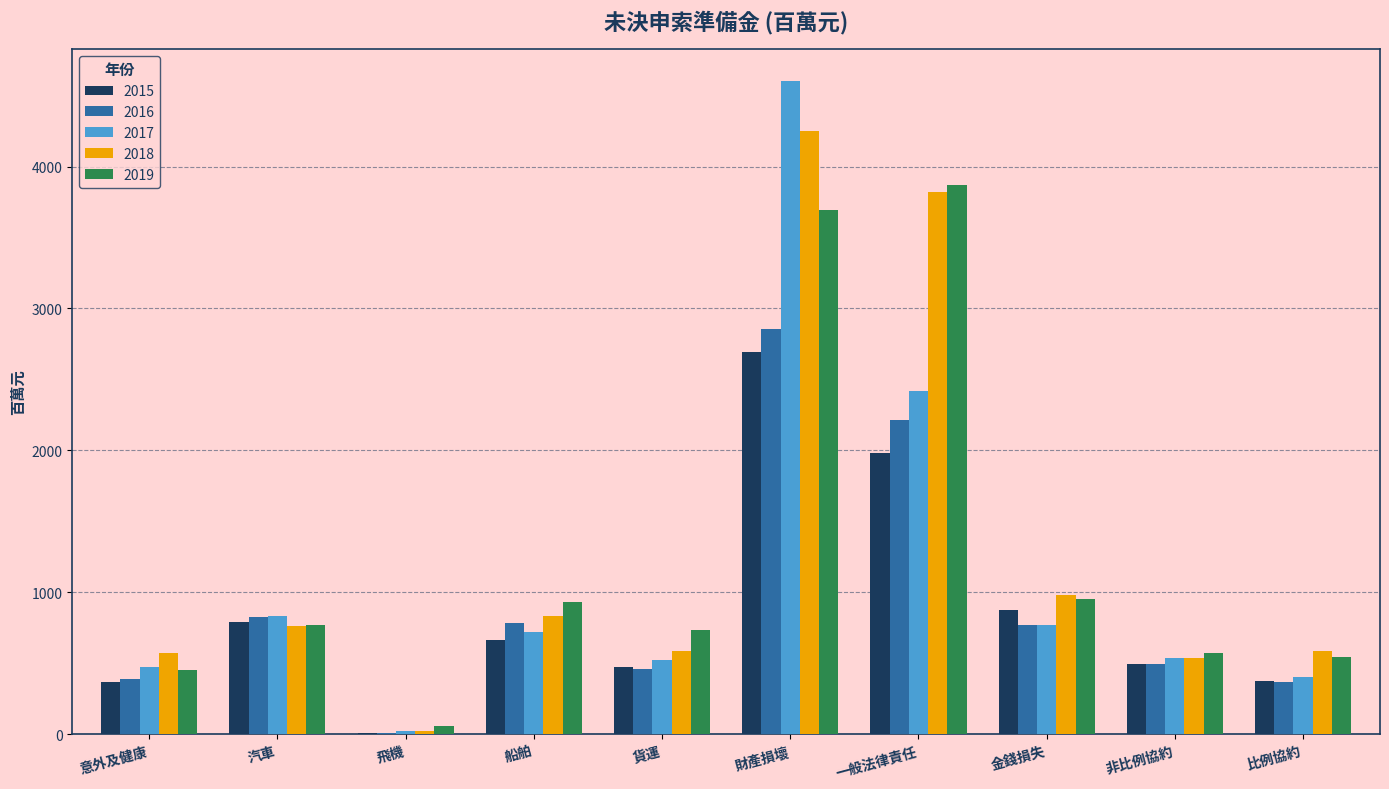

Is it true that 2017 equals 2990.2 at 財產損壞?

False